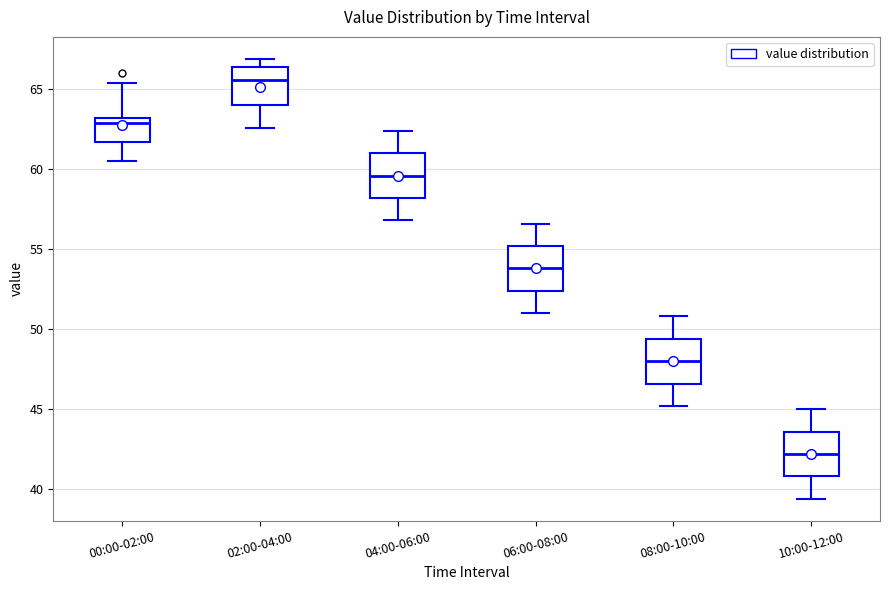

Where is the lower edge of the box for 04:00-06:00 on the y-axis? The values are not printed on the chart, so give them approximately, as read against the axis.

58.0